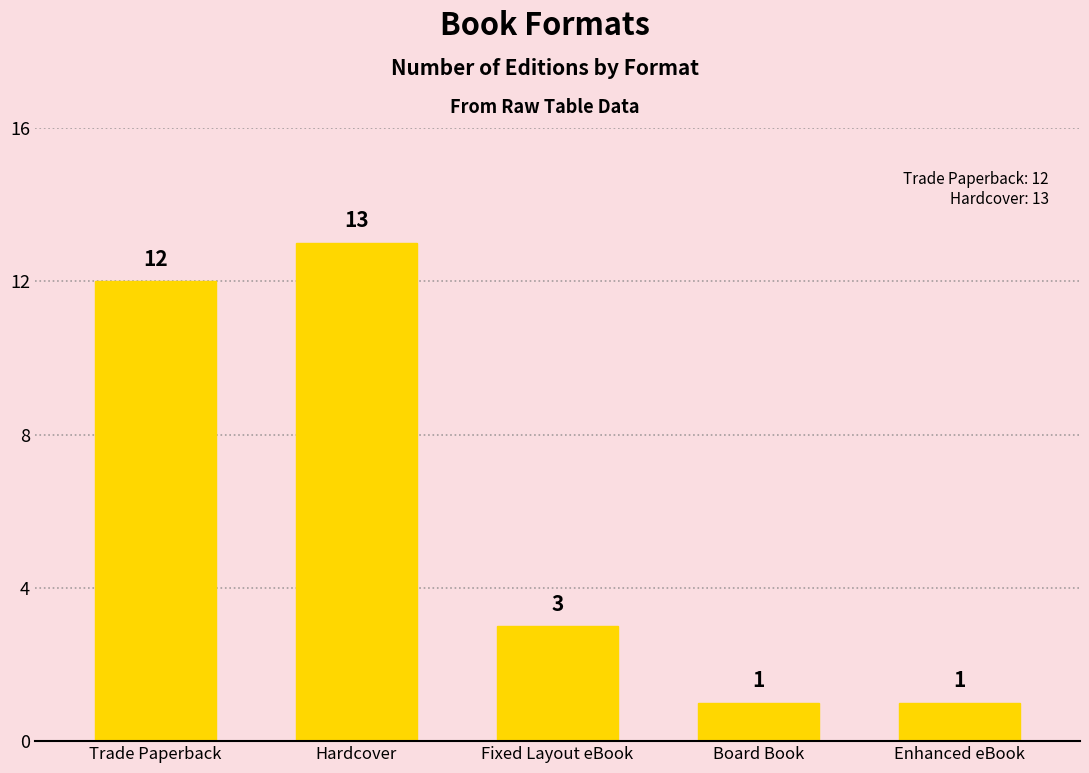

Reading left to right, transcribe all the data shown in this chart.

Trade Paperback=12	Hardcover=13	Fixed Layout eBook=3	Board Book=1	Enhanced eBook=1